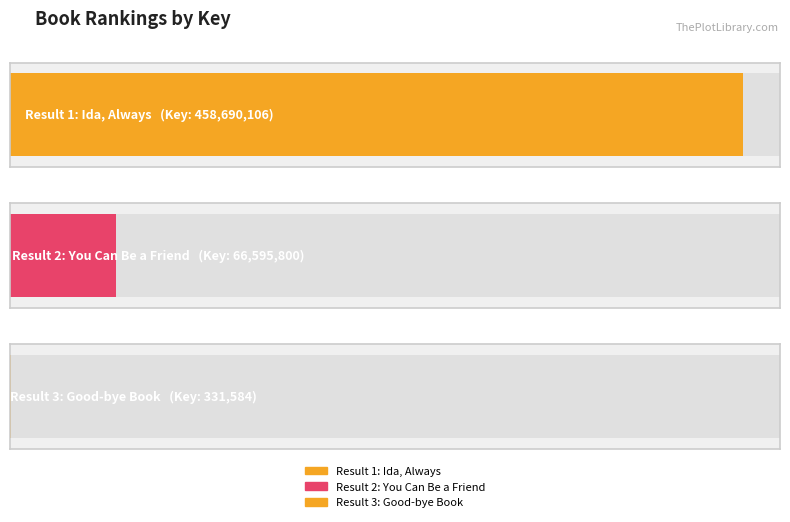

What is the greatest value displayed?

458690106